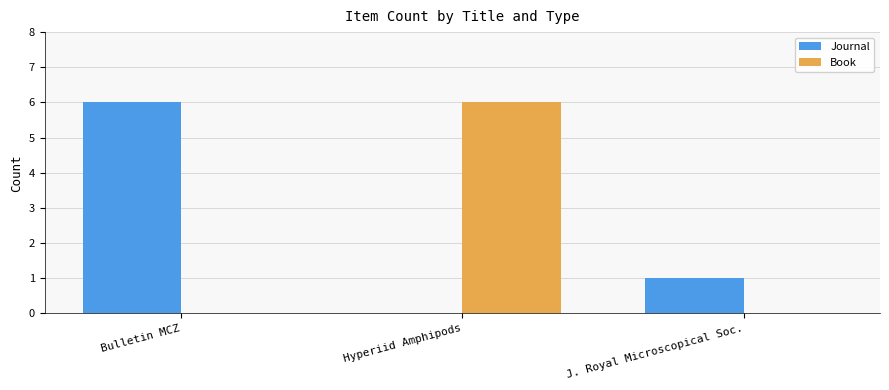

Reading right to left, list all the values displayed in this chart.

Journal: J. Royal Microscopical Soc.=1	Hyperiid Amphipods=0	Bulletin MCZ=6
Book: J. Royal Microscopical Soc.=0	Hyperiid Amphipods=6	Bulletin MCZ=0